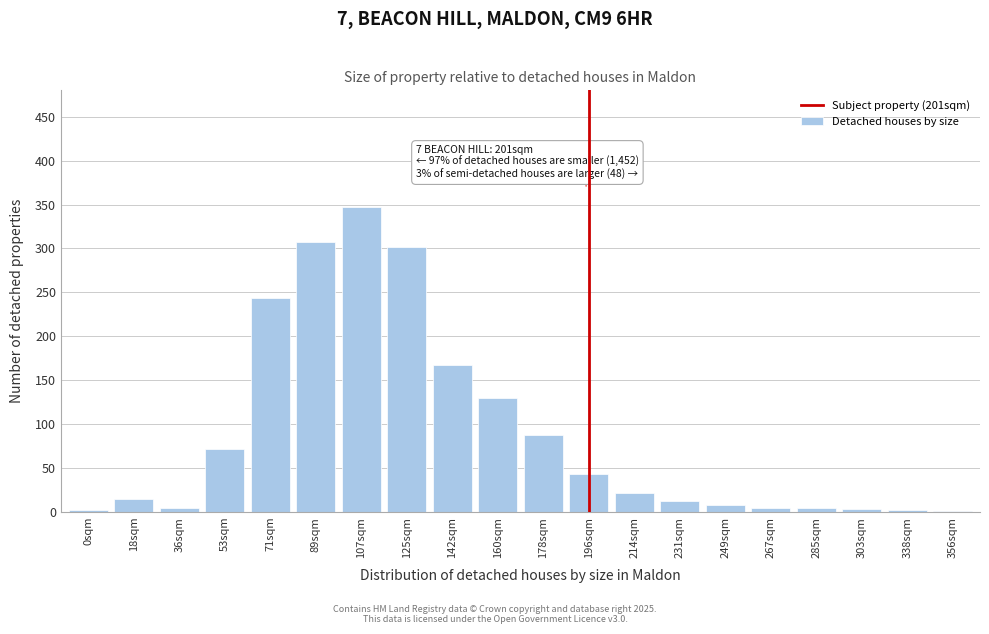

At which label is the value closest to 174?

142sqm